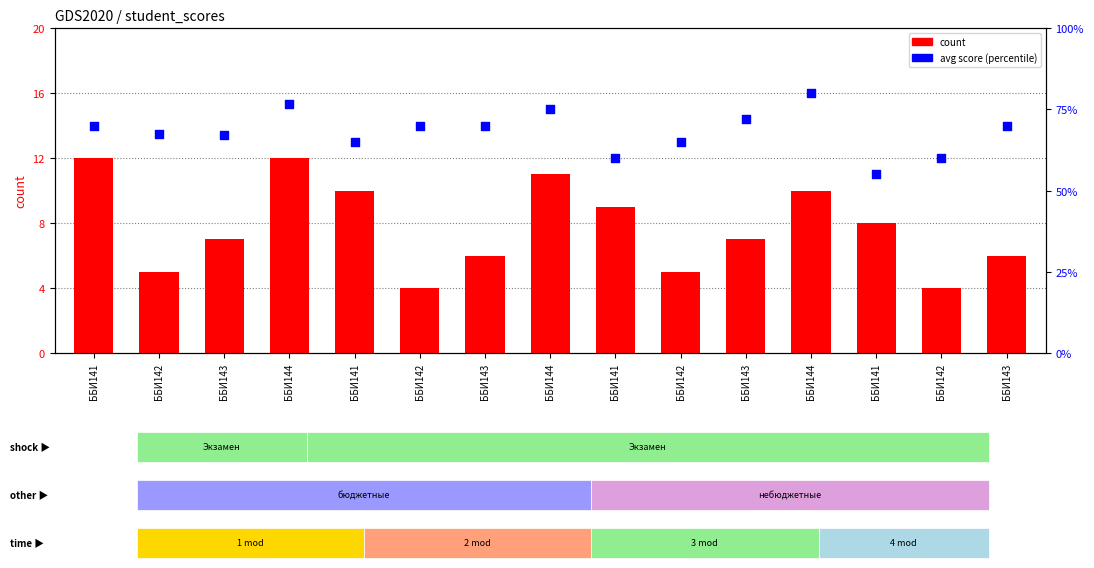

Which series has the largest total across all categories?

count